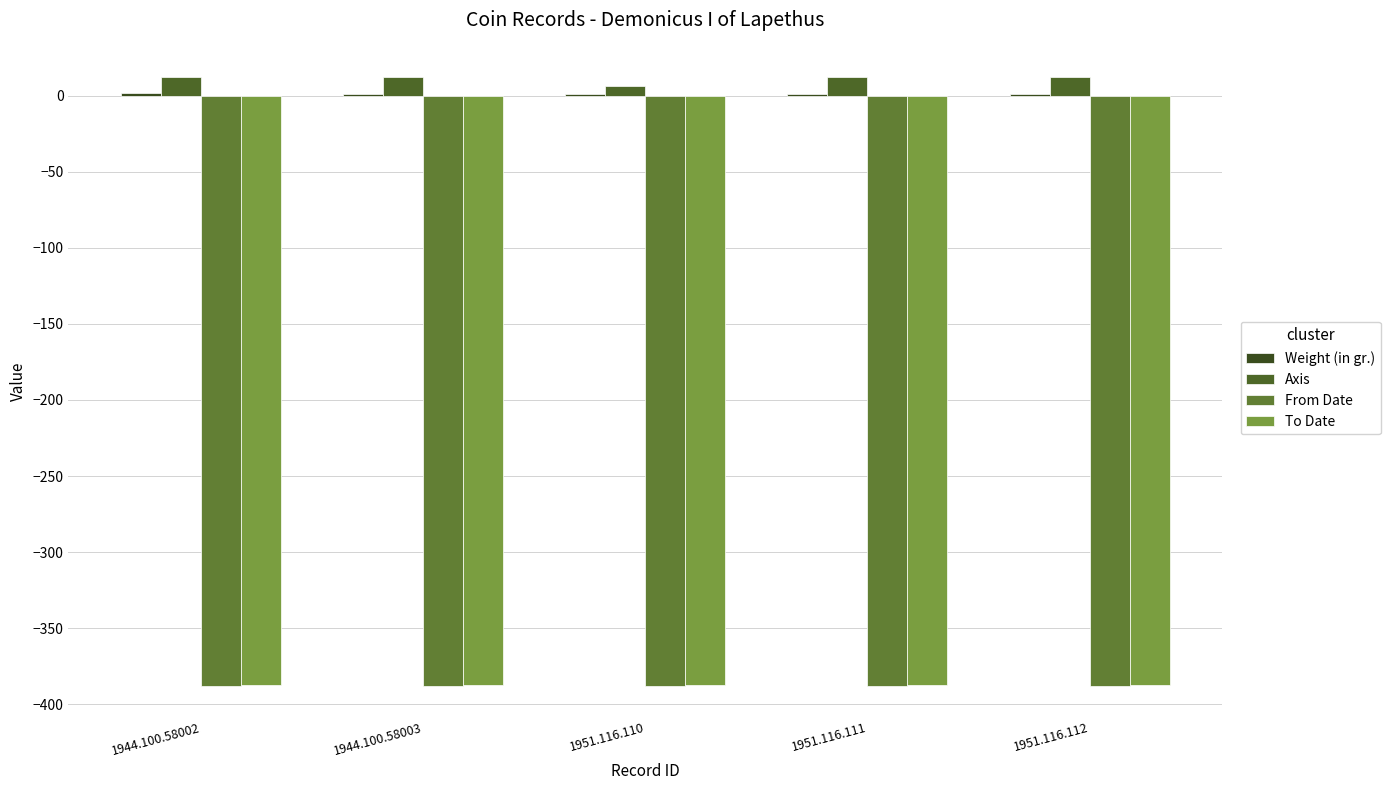

What is the average value of the From Date series?

-388.0